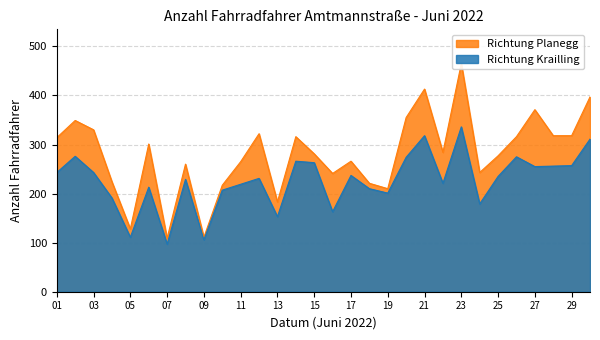

At how many categories does at least one series exceed 220?

24